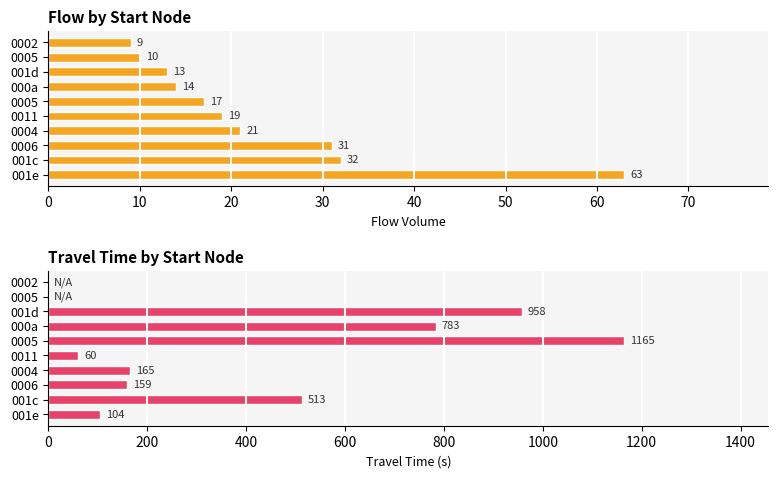

How many bars are there in each group?

2